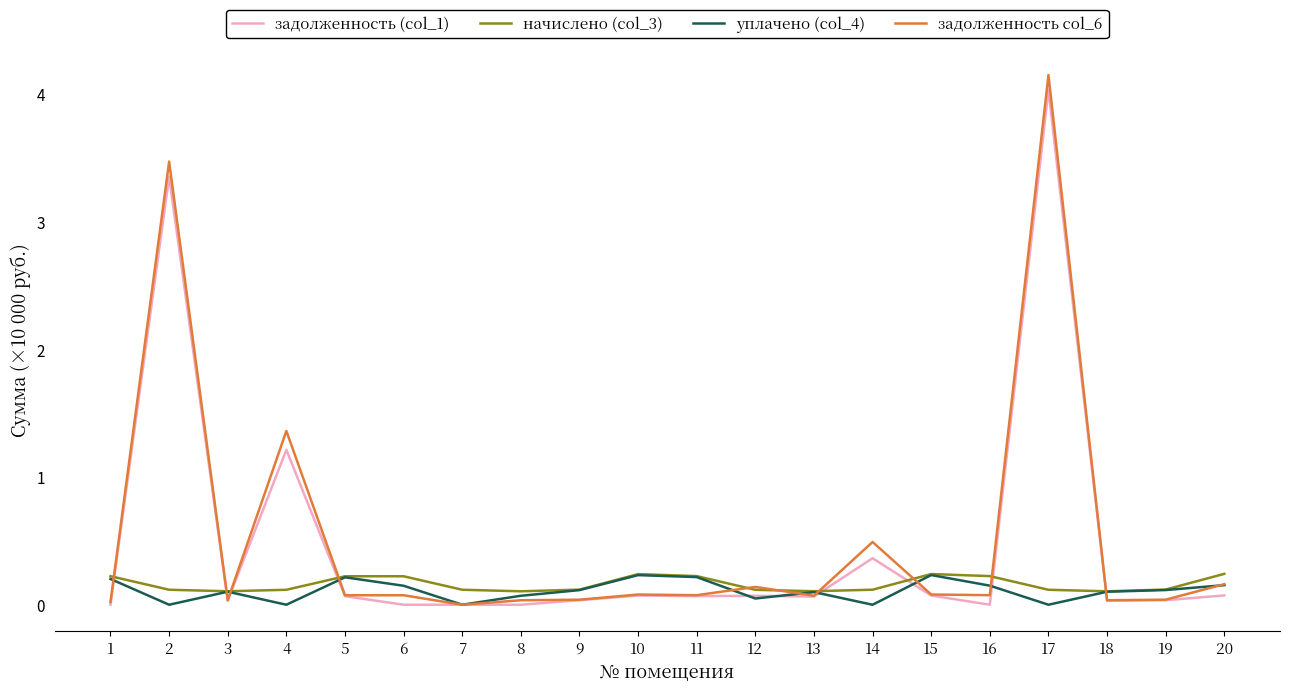

The value of начислено (col_3) at 13 is 0.1. True or false?

True